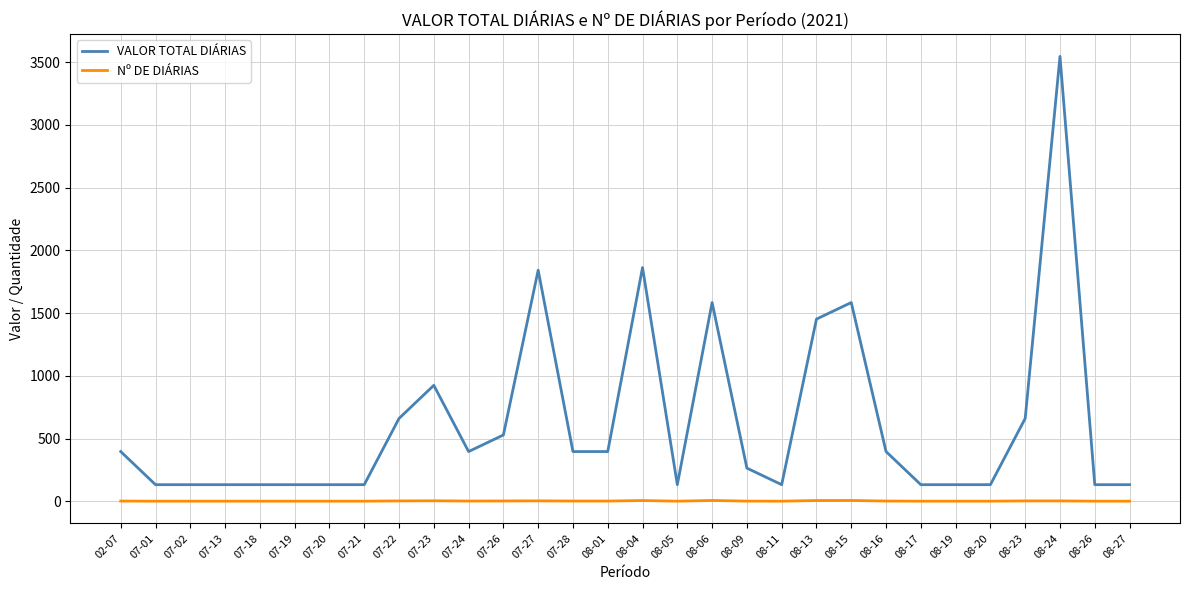

What is the difference between the second highest and minimum values in the VALOR TOTAL DIÁRIAS series?

1731.0